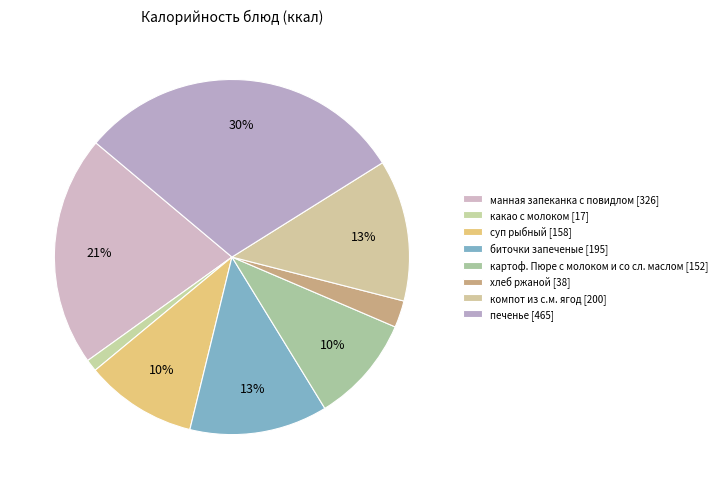

What percentage do биточки запеченые and суп рыбный together represent?

22.8%